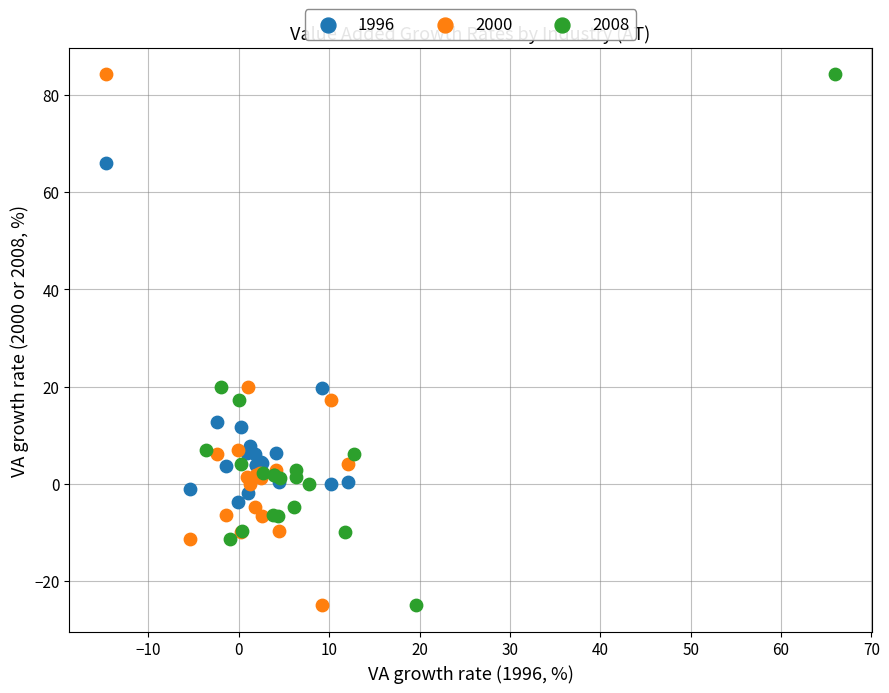

What are all the series names shown in the legend?

1996, 2000, 2008